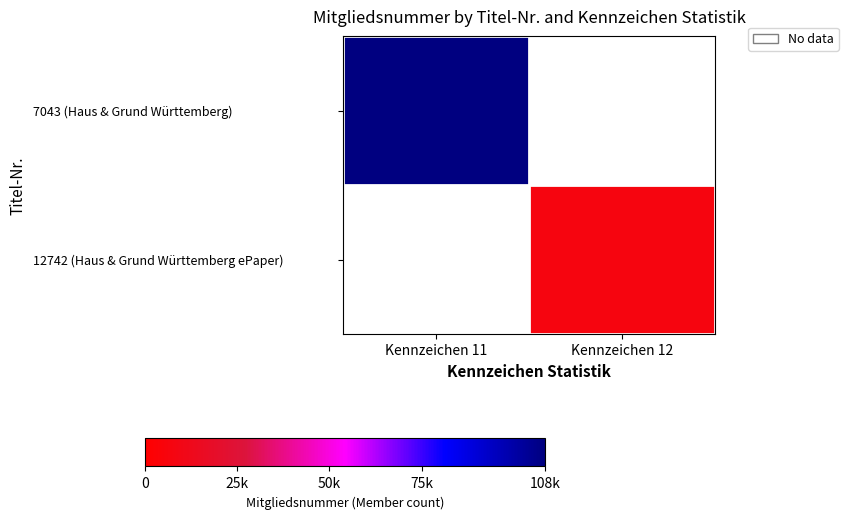

True or false: 7043 (Haus & Grund Württemberg) has a value of 108491.0 at Kennzeichen 11.

True